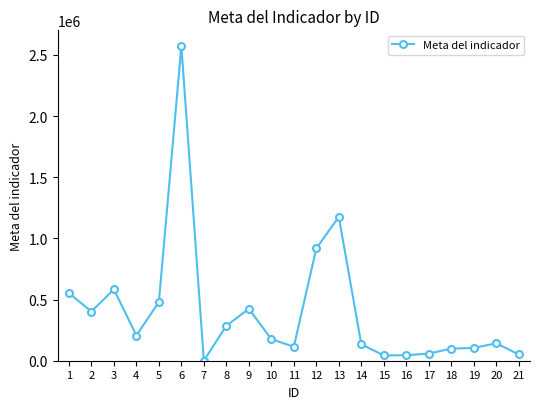

How many positive values are there?

20